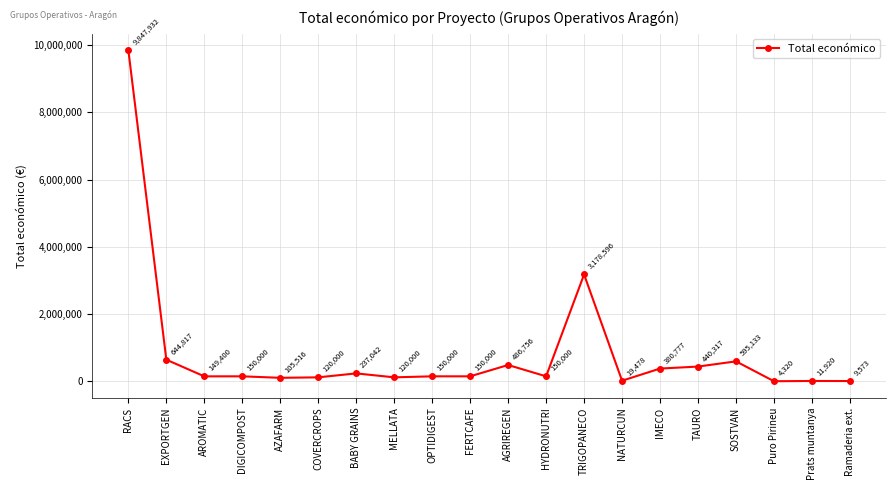

Reading left to right, list all the values displayed in this chart.

9847932	644817	149400	150000	105516	120000	237042	120000	150000	150000	486756	150000	3178596	19478	380777	440317	595133	4320	11920	9573